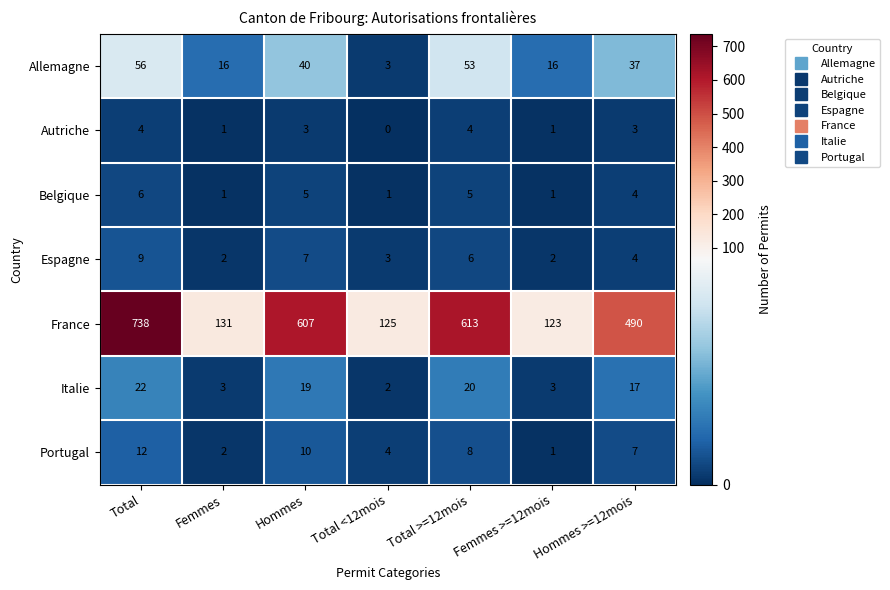

The value of Belgique at Total >=12mois is 5. True or false?

True